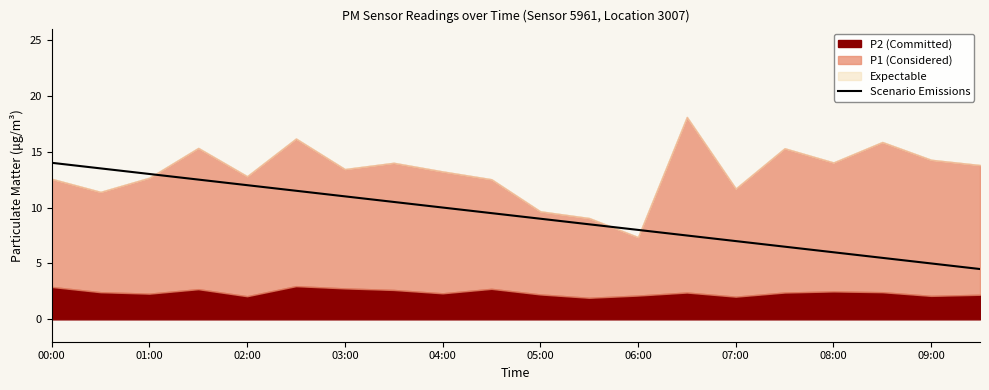

How many categories are shown in the chart?

20